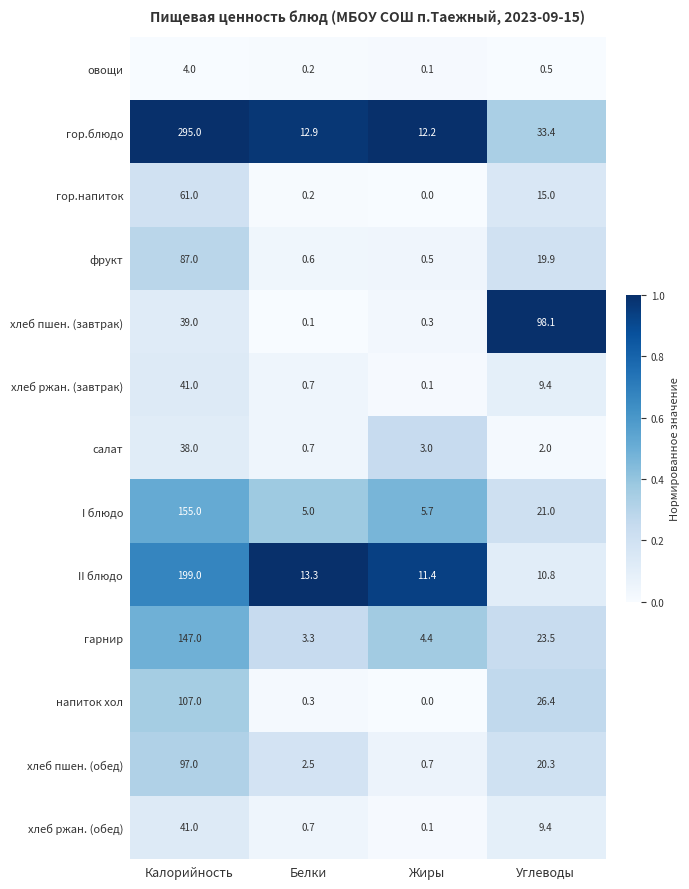

Count the number of categories in the chart.

4